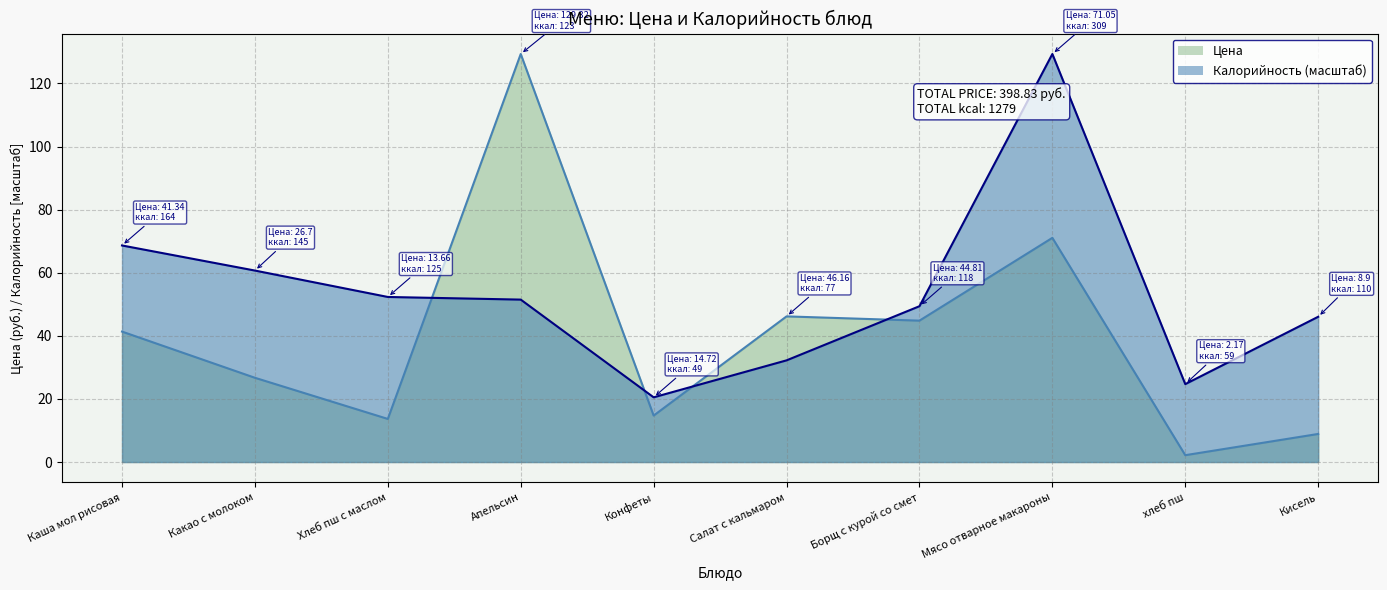

What is the label of the 9th point from the right?

Какао с молоком